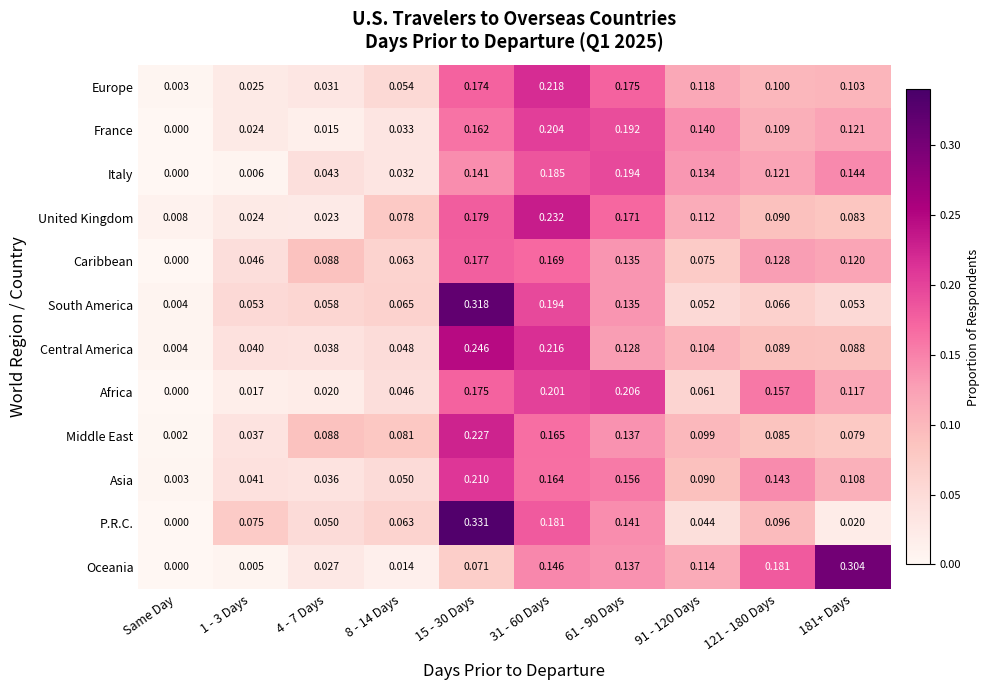

Is the value of P.R.C. at 15 - 30 Days greater than the value of France at 181+ Days?

Yes